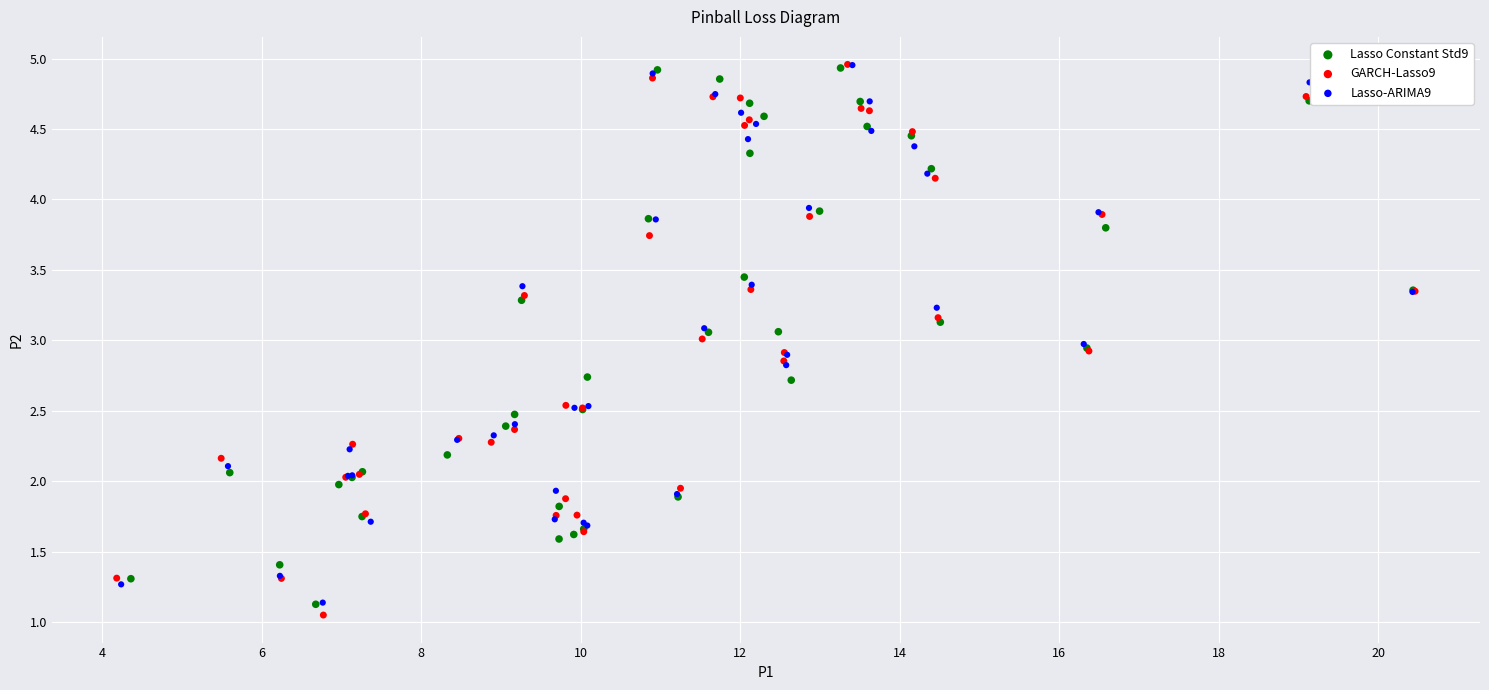

Which series has the largest Y range (max minus min)?

GARCH-Lasso9